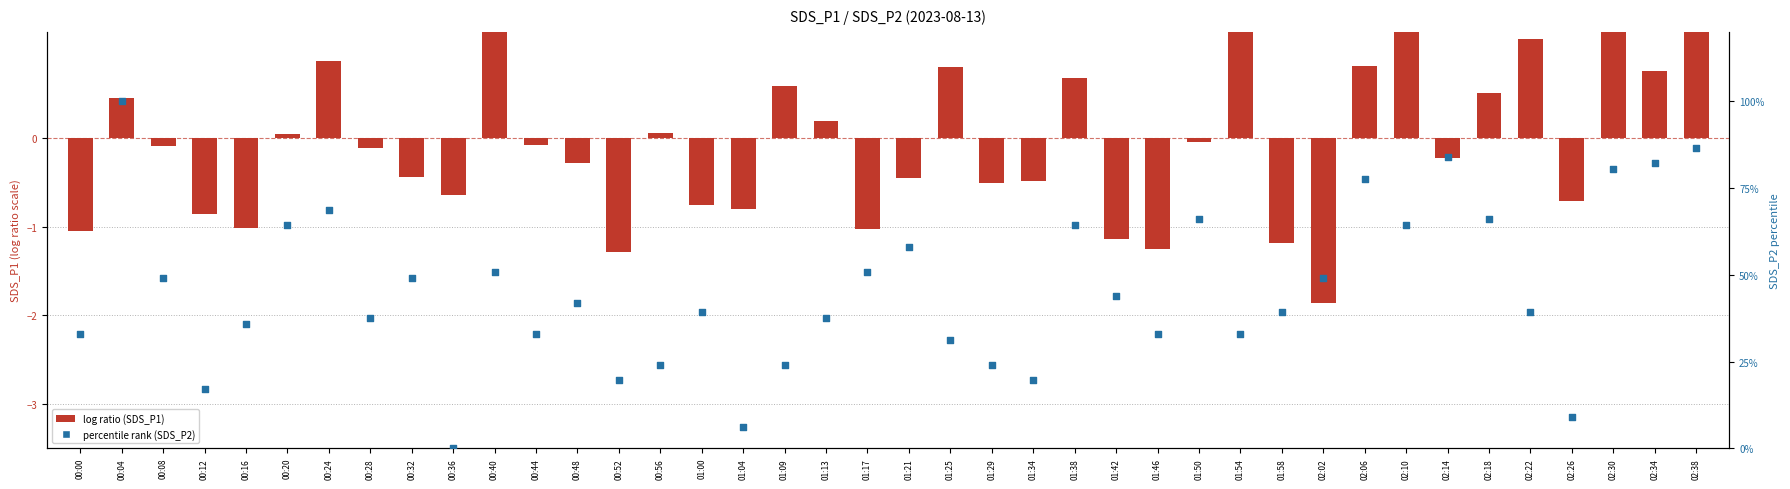

Is the value of log ratio (SDS_P1) at 00:56 greater than the value of percentile rank (SDS_P2) at 01:21?

No